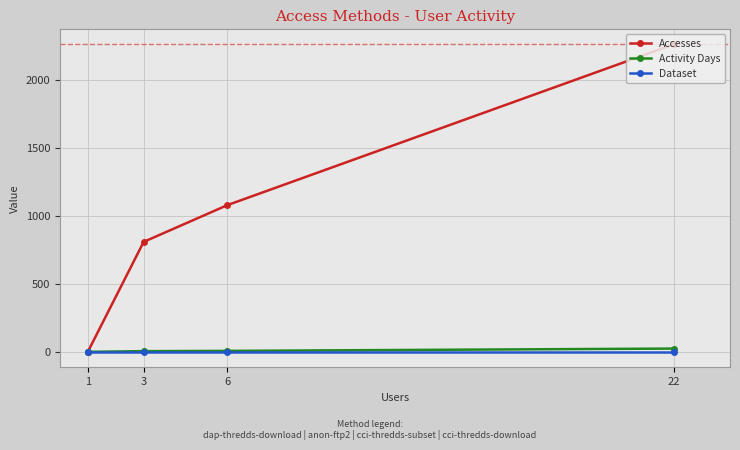

Reading right to left, extract all data points from this chart.

Accesses: 1	809	1079	2261
Activity Days: 1	6	8	25
Dataset: 1	1	1	1